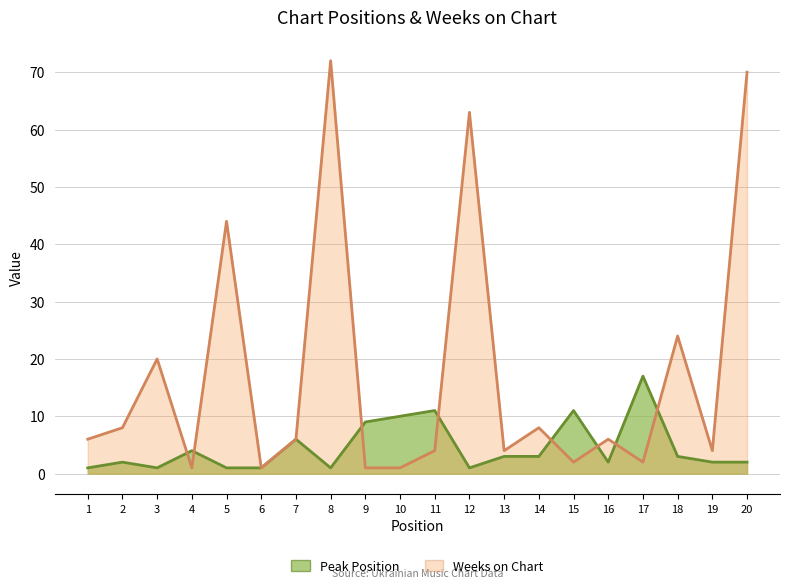

Rank the categories by Peak Position value from lowest to highest.

1, 3, 5, 6, 8, 12, 2, 16, 19, 20, 13, 14, 18, 4, 7, 9, 10, 11, 15, 17